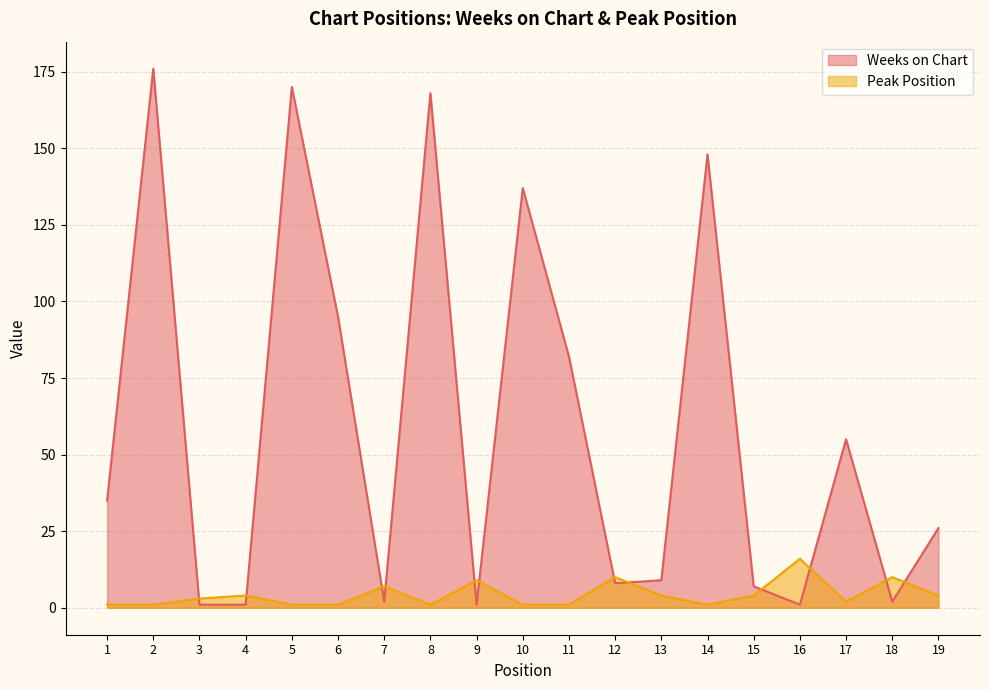

At how many categories does at least one series exceed 11?

11